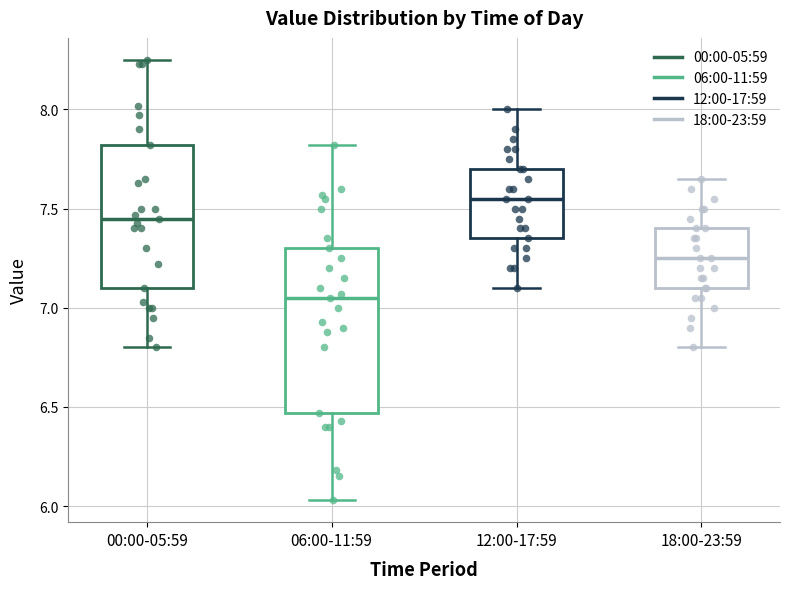

Comparing the boxes themselves (not the whiskers), which one is the tallest?

06:00-11:59